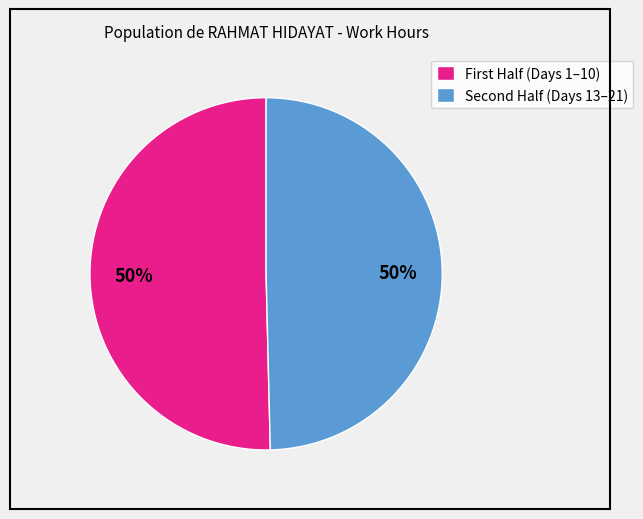

To the nearest percent, what is the average slice percentage?

50%